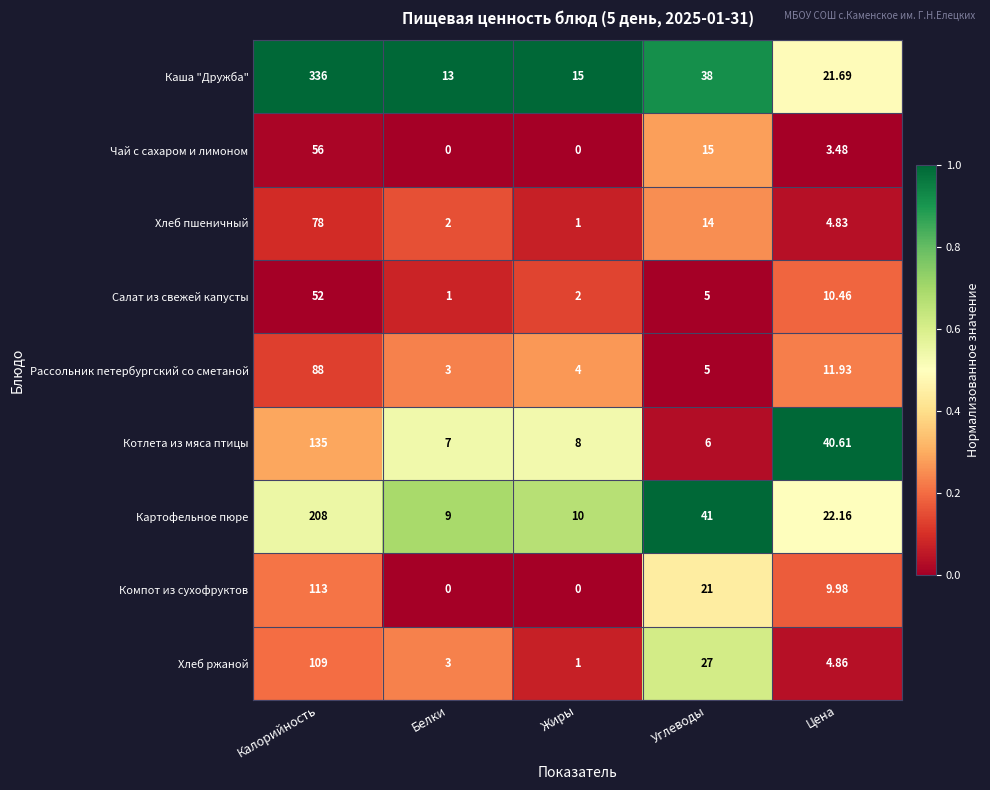

Which series has the largest range (max minus min)?

Каша "Дружба"